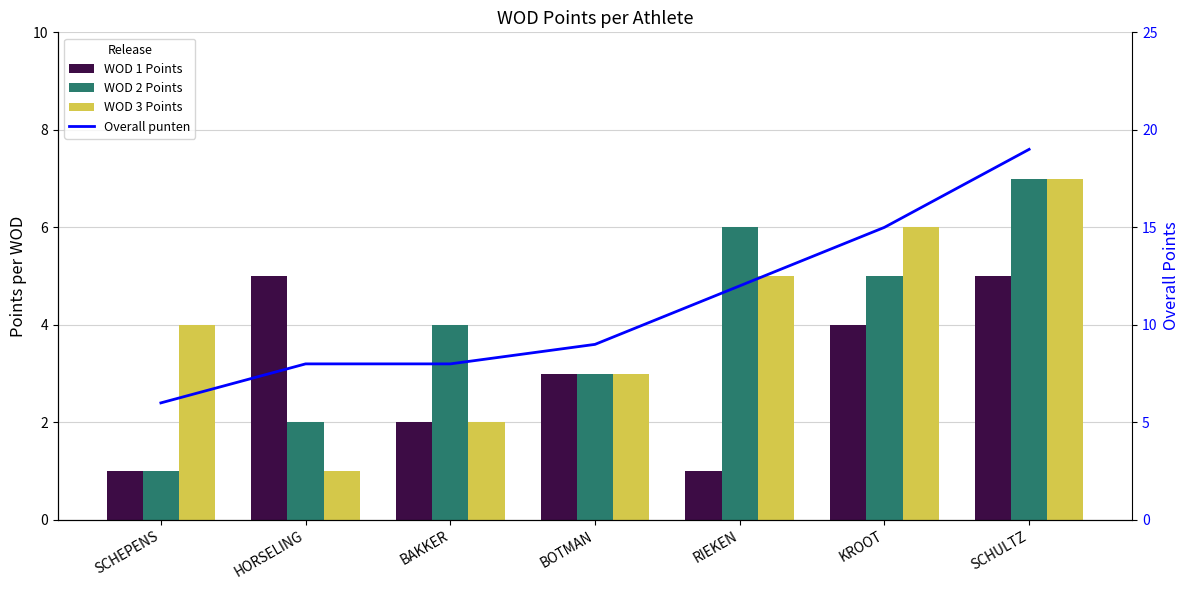

What is the difference between the highest and lowest values at KROOT?

11